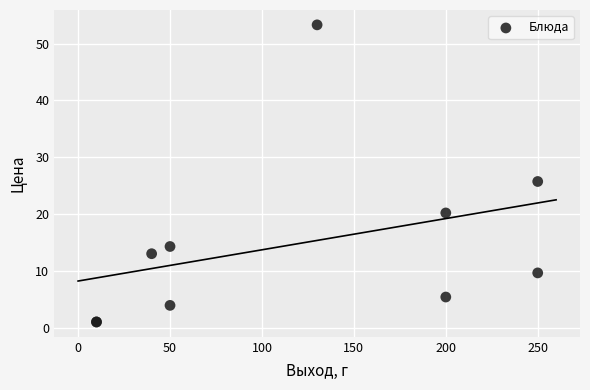

What Y value in the scatter plot is closest to 27?

25.7